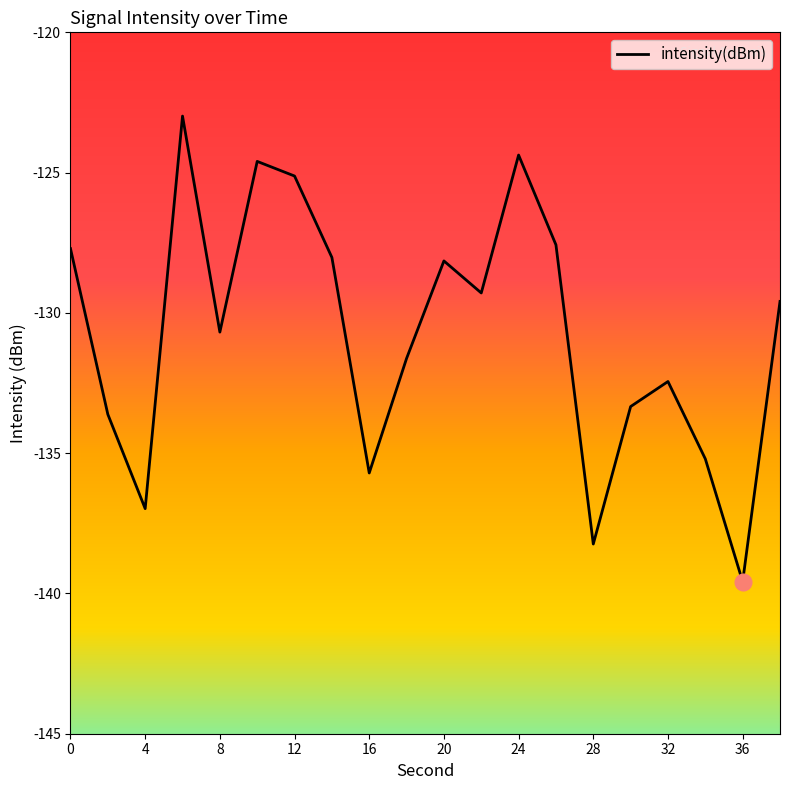

Does the chart have visible grid lines?

No